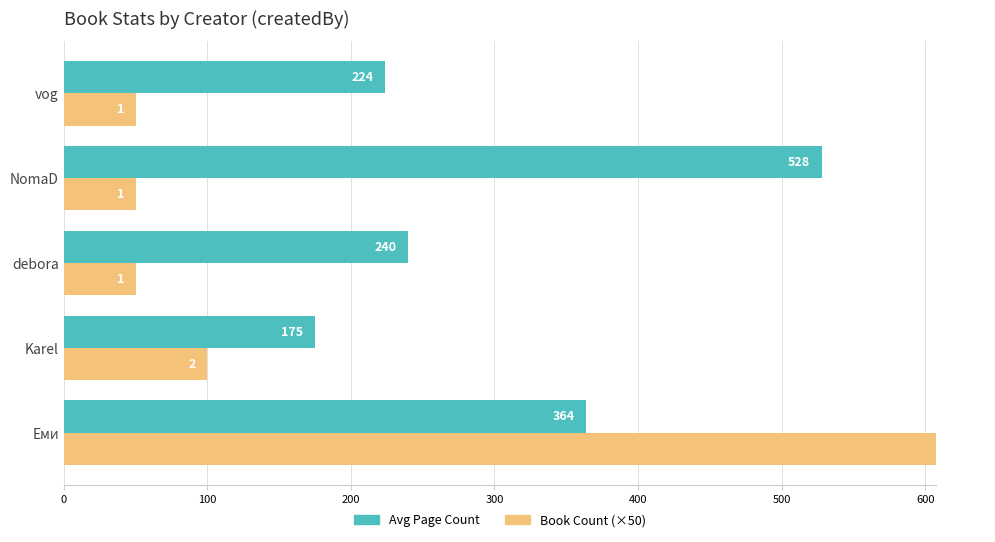

Rank the series by their average value, from highest to lowest.

Avg Page Count, Book Count (×50)